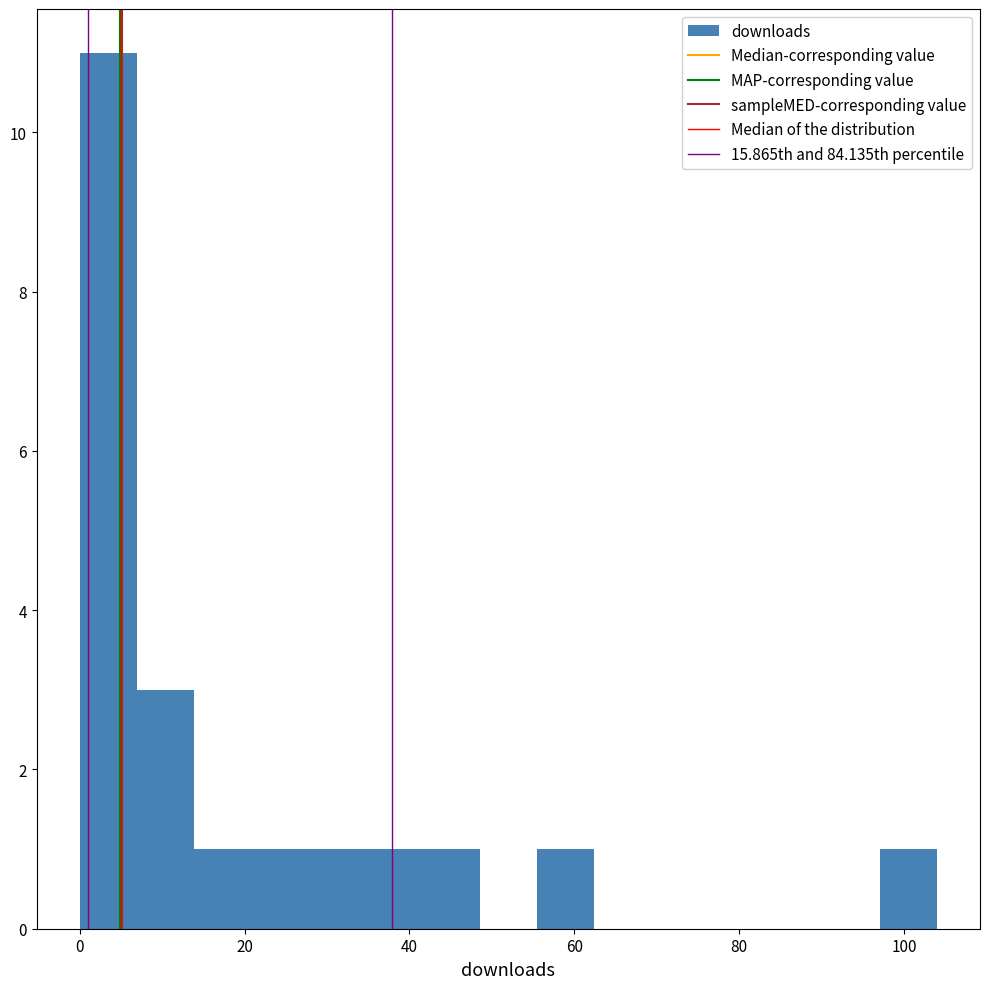

Read against the x-axis, roughly where is the centre of the tallest bar?

4